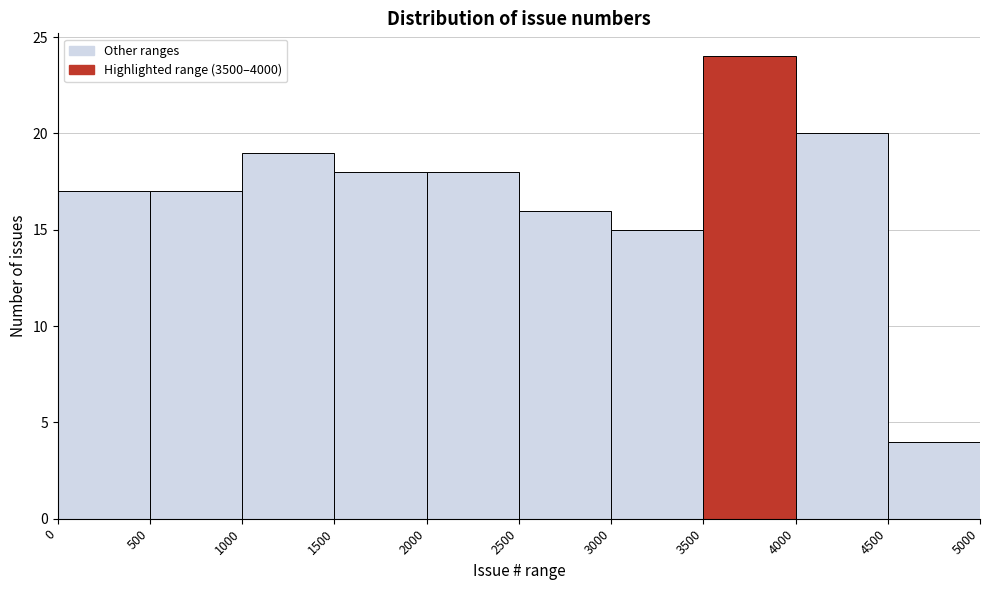

Reading left to right, list every bar in this chart as the range it spans on the x-axis followed by its height. The values are not printed on the chart, so give them approximately, as read against the axis.

0 to 500: 17
500 to 1000: 17
1000 to 1500: 19
1500 to 2000: 18
2000 to 2500: 18
2500 to 3000: 16
3000 to 3500: 15
3500 to 4000: 24
4000 to 4500: 20
4500 to 5000: 4